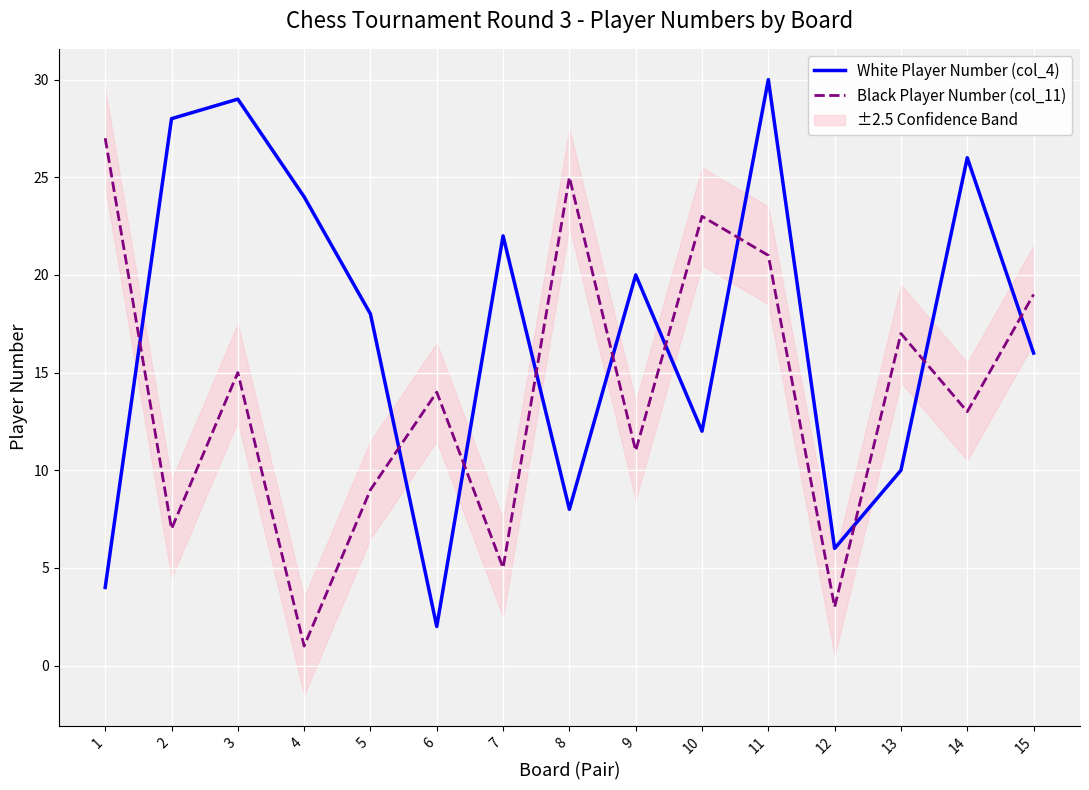

Is the value of Black Player Number (col_11) at 5 greater than the value of White Player Number (col_4) at 11?

No